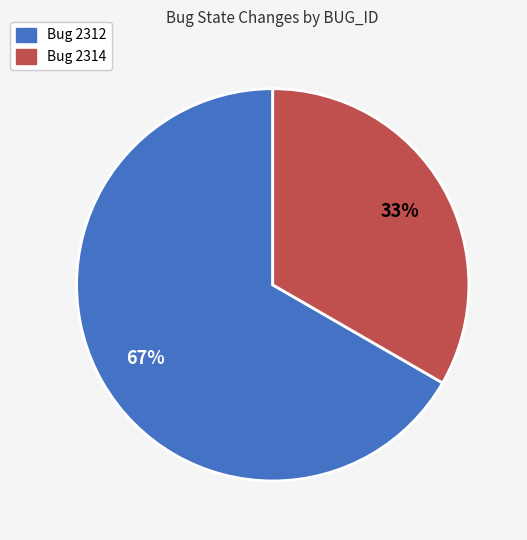

Does any single category account for the majority?

Yes